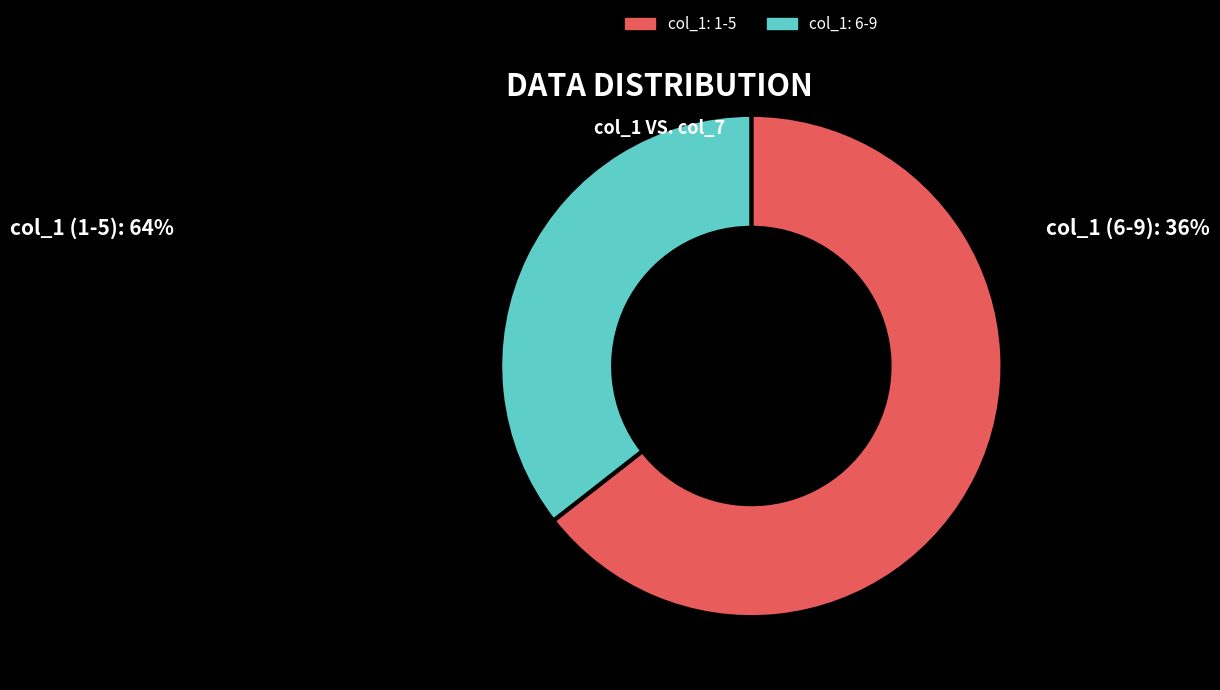

True or false: col_1: 1-5 accounts for 64% of the total.

True